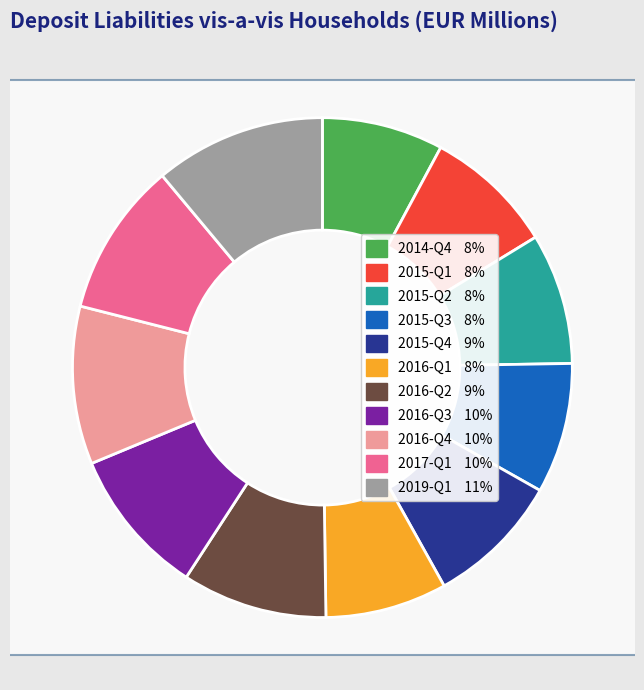

To the nearest percent, what portion does 2014-Q4 represent?

8%